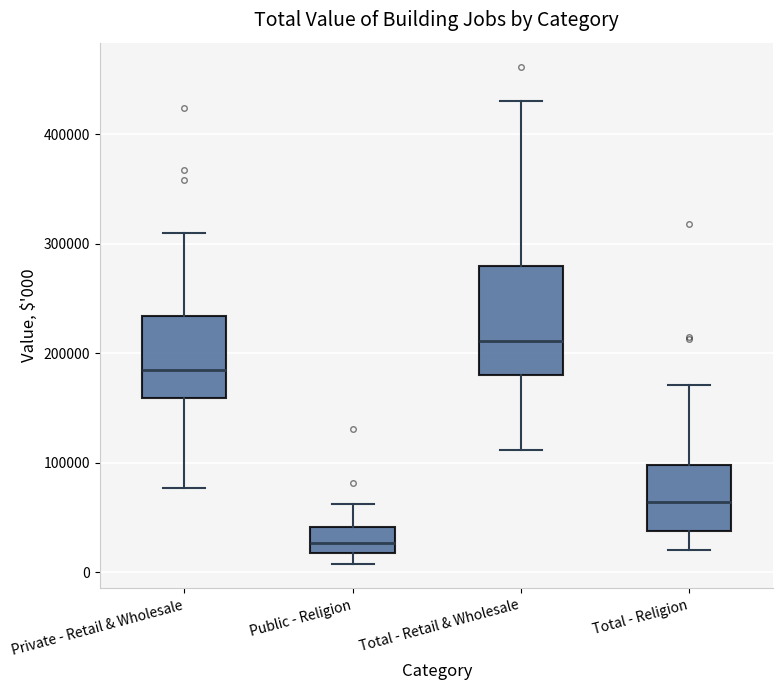

Where does the lower whisker of the box for Total - Retail & Wholesale end on the y-axis? The values are not printed on the chart, so give them approximately, as read against the axis.

110000